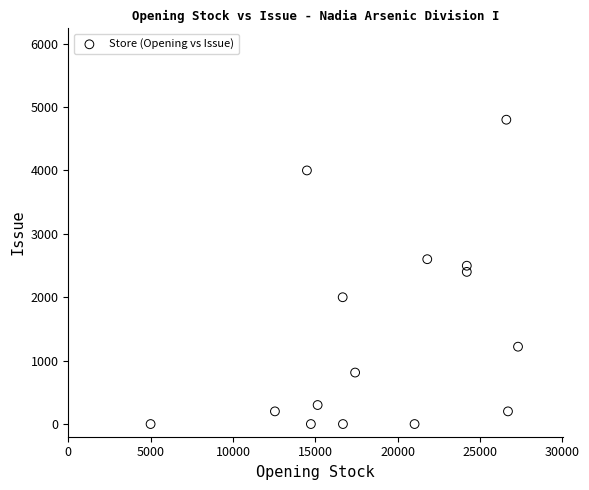

What is the range of Y values (max minus min)?

4800